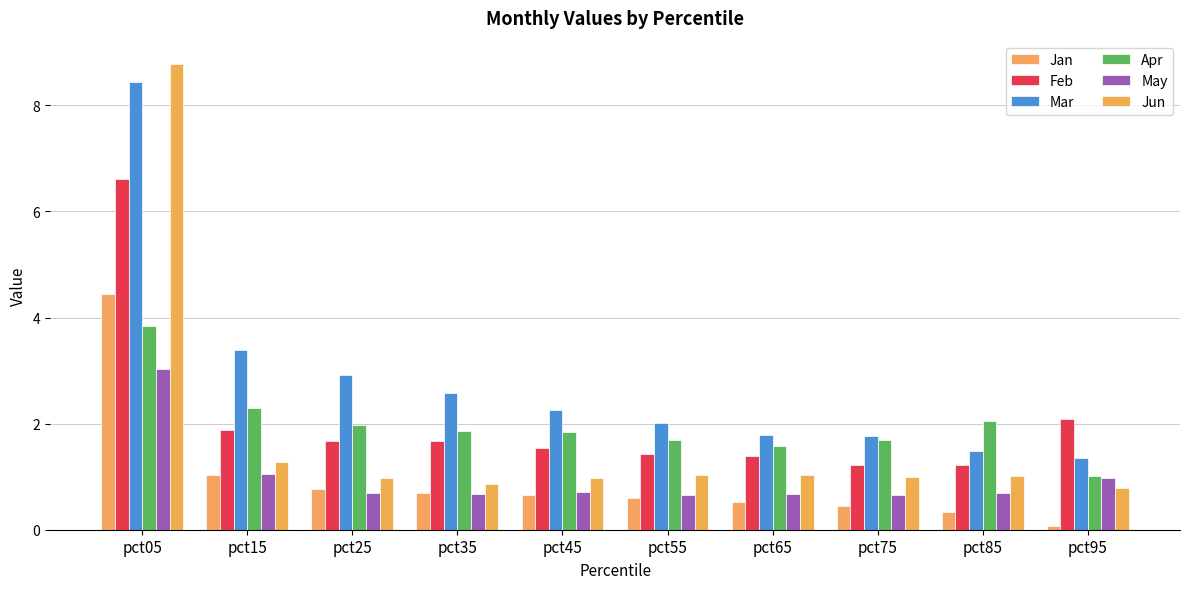

What is the sum of all Feb values?

20.7